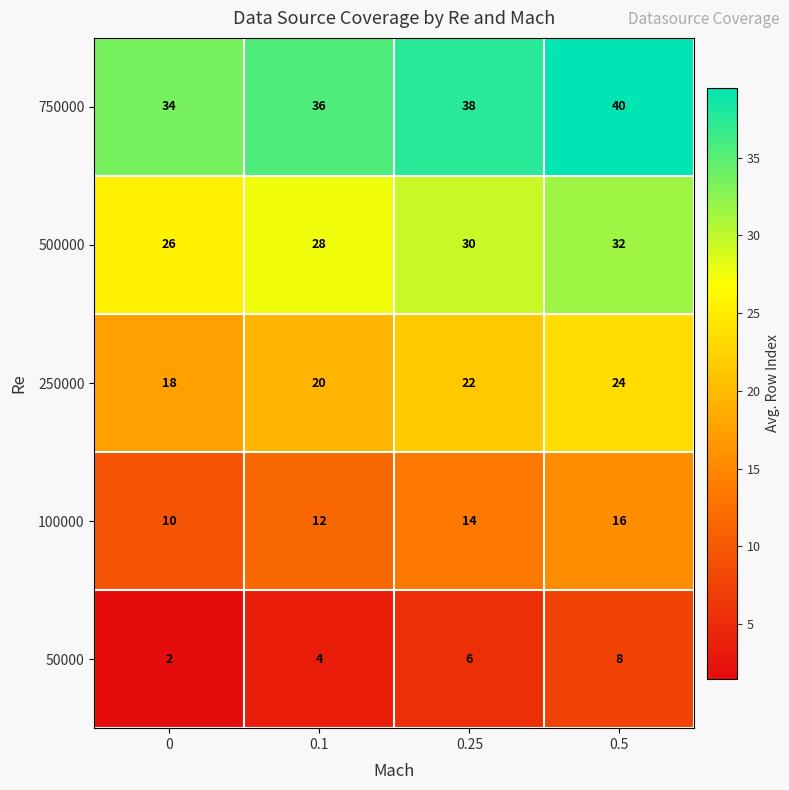

Which category has the highest value in the 100000 series?

0.5